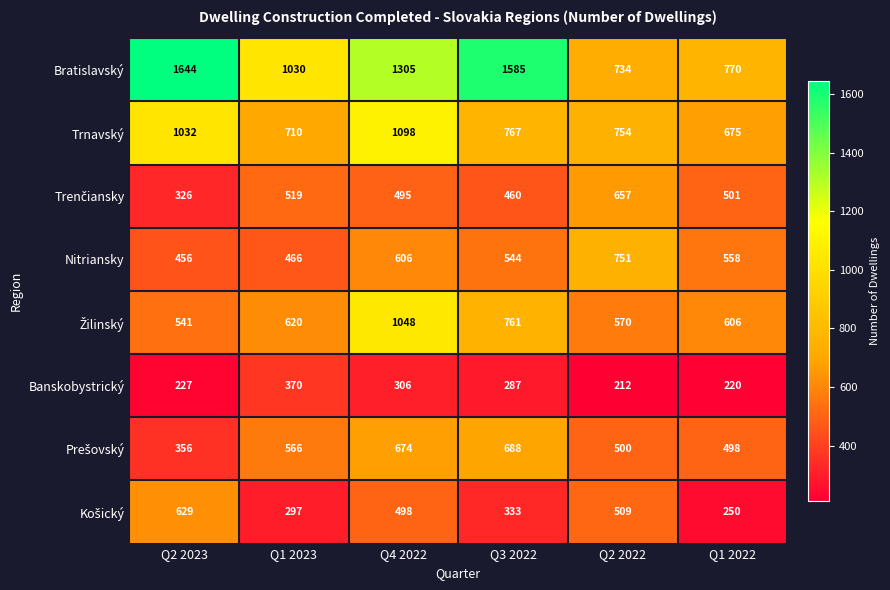

Rank the categories by Trnavský value from highest to lowest.

Q4 2022, Q2 2023, Q3 2022, Q2 2022, Q1 2023, Q1 2022